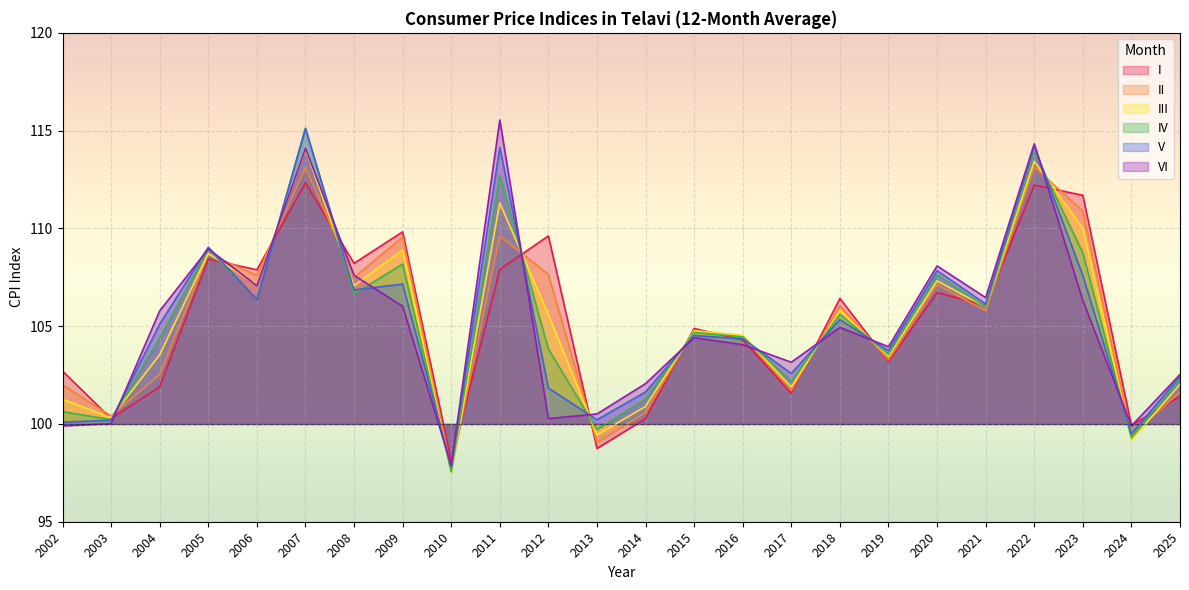

Does the chart display data point markers on the line(s)?

No